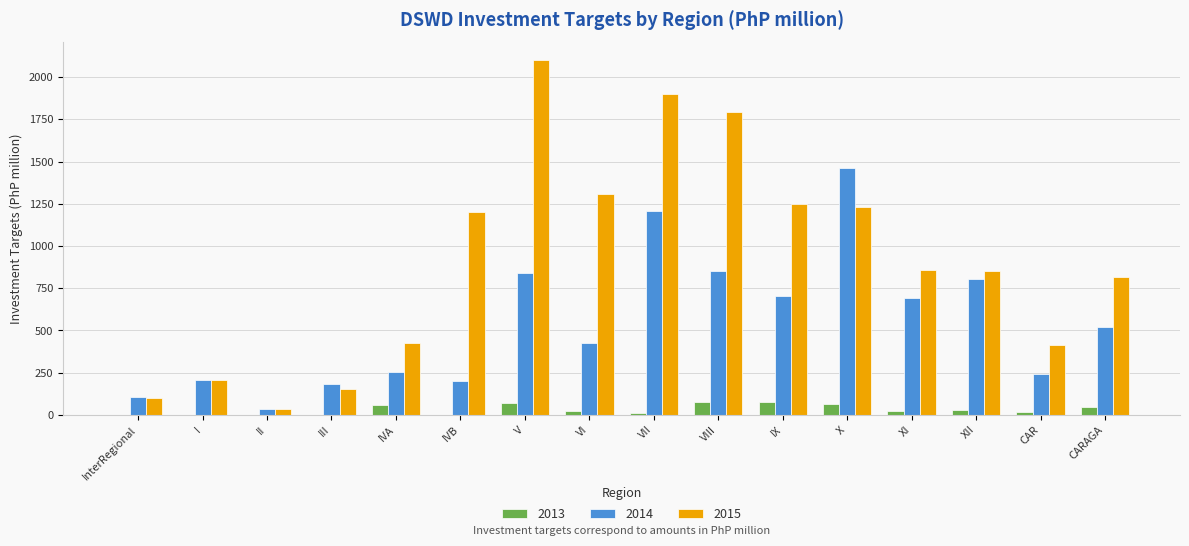

How many groups of bars are there?

16